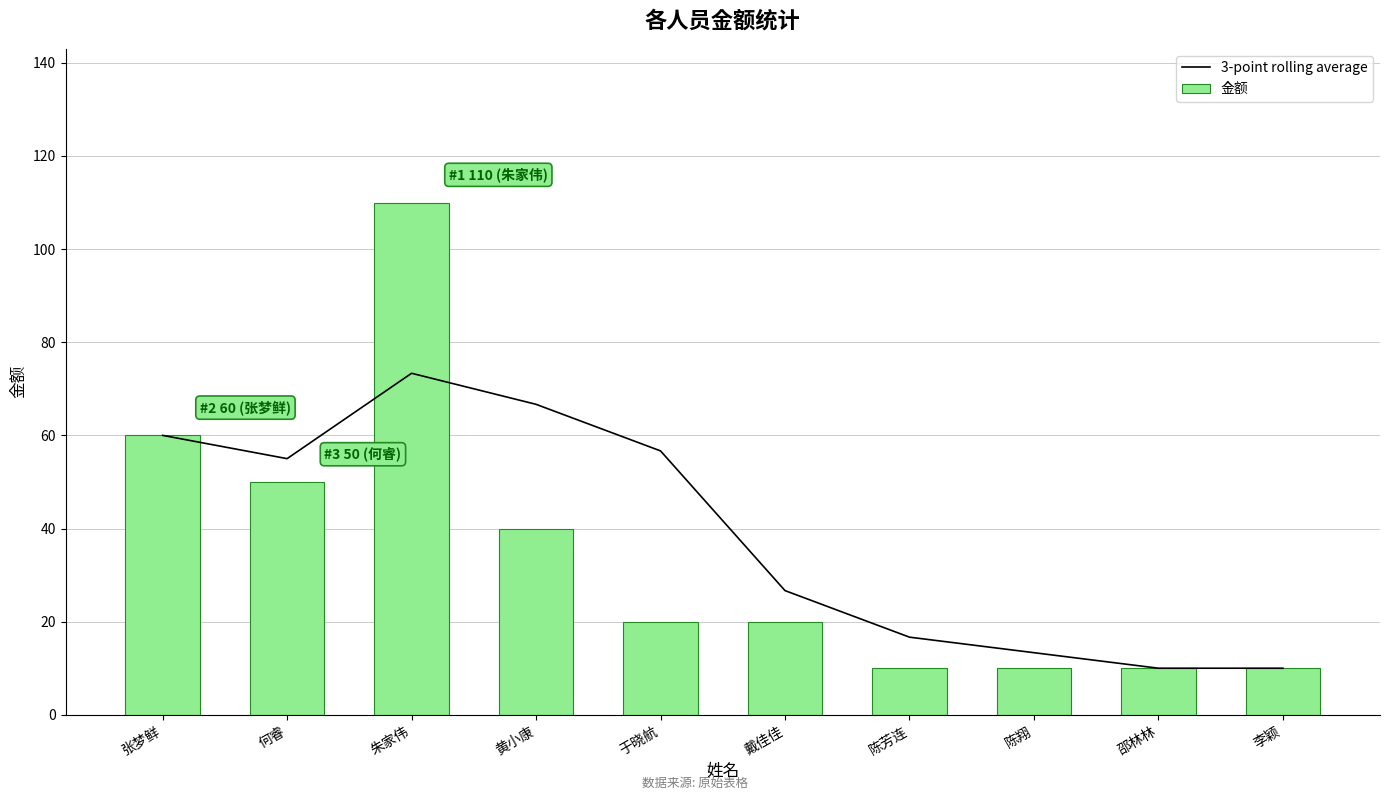

What is the total value across all series at 邵林林?

20.0